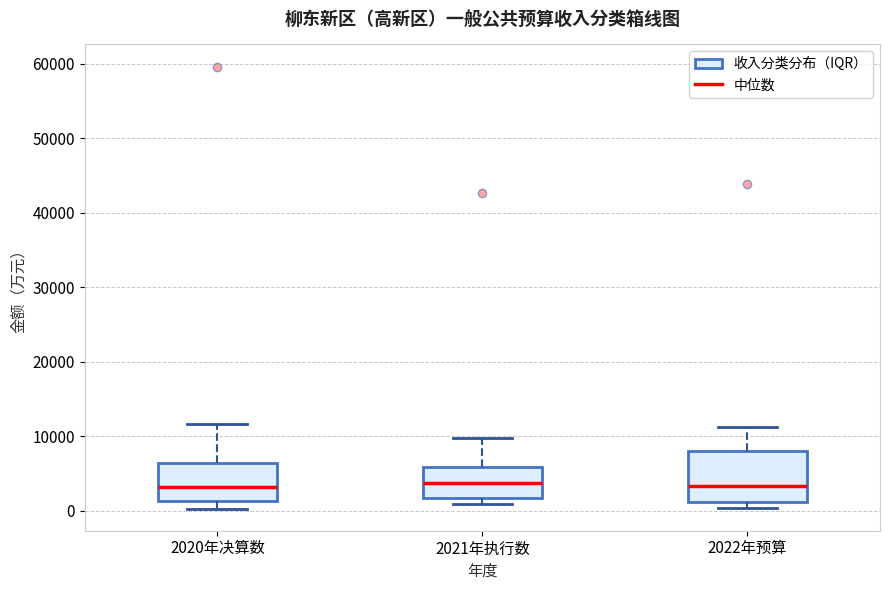

Which box is the tallest, from its lower edge to its upper edge?

2022年预算